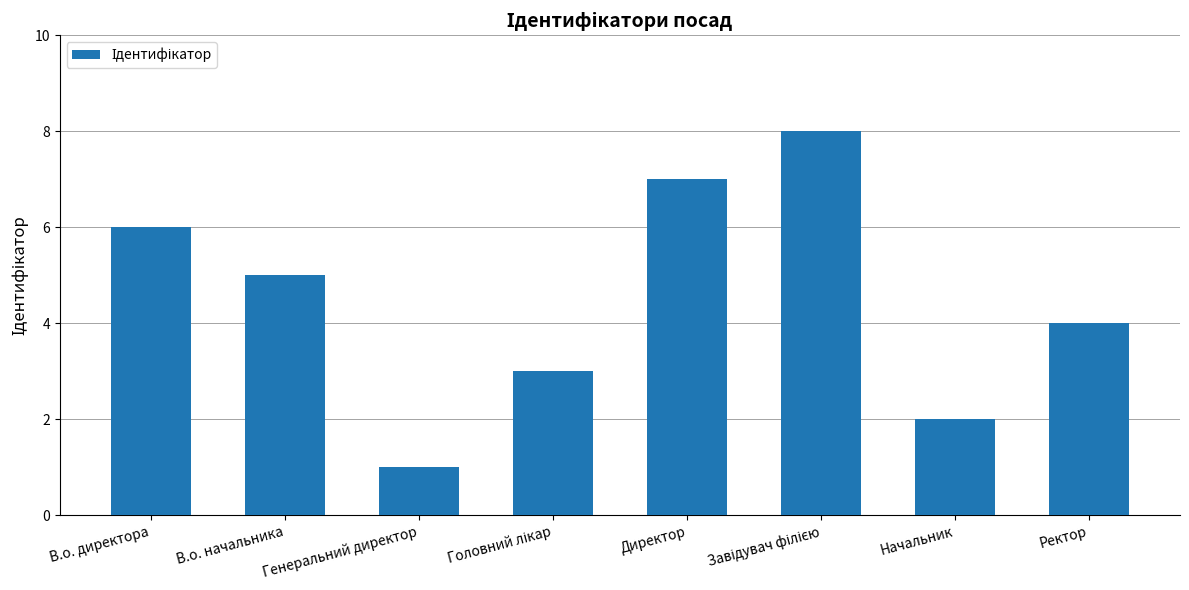

Reading right to left, transcribe all the data shown in this chart.

4	2	8	7	3	1	5	6